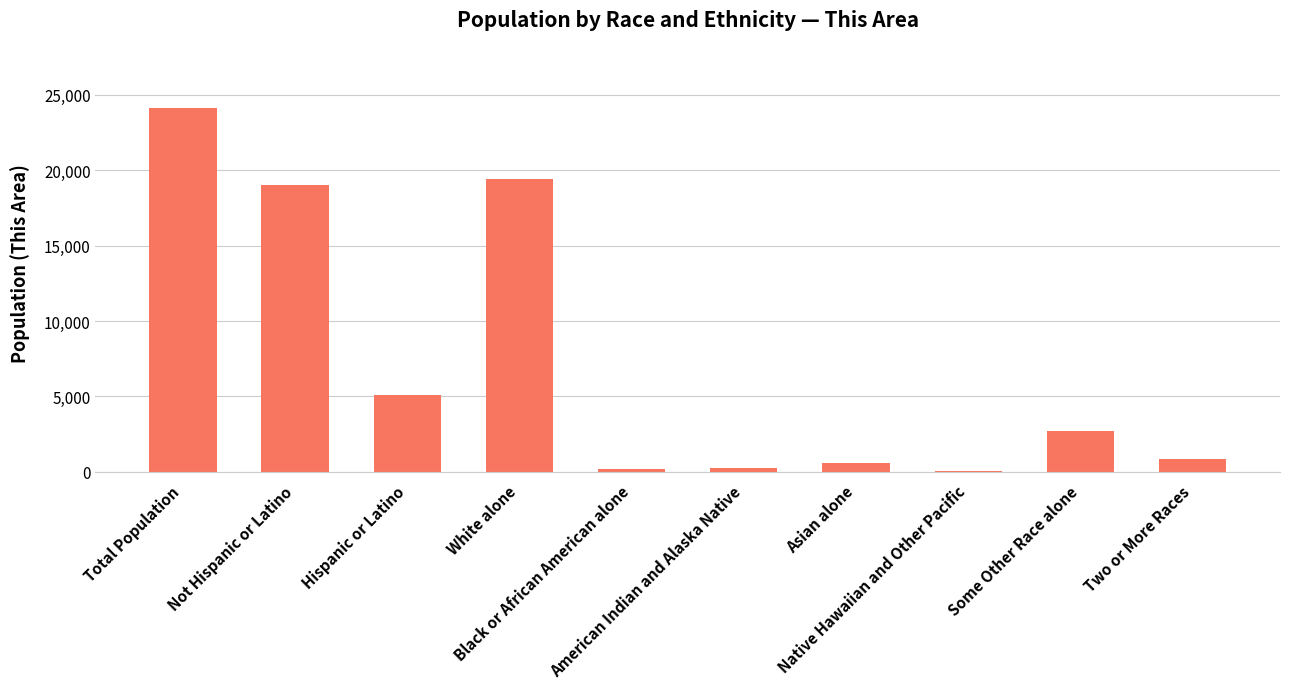

What is the sum of all values?

72312